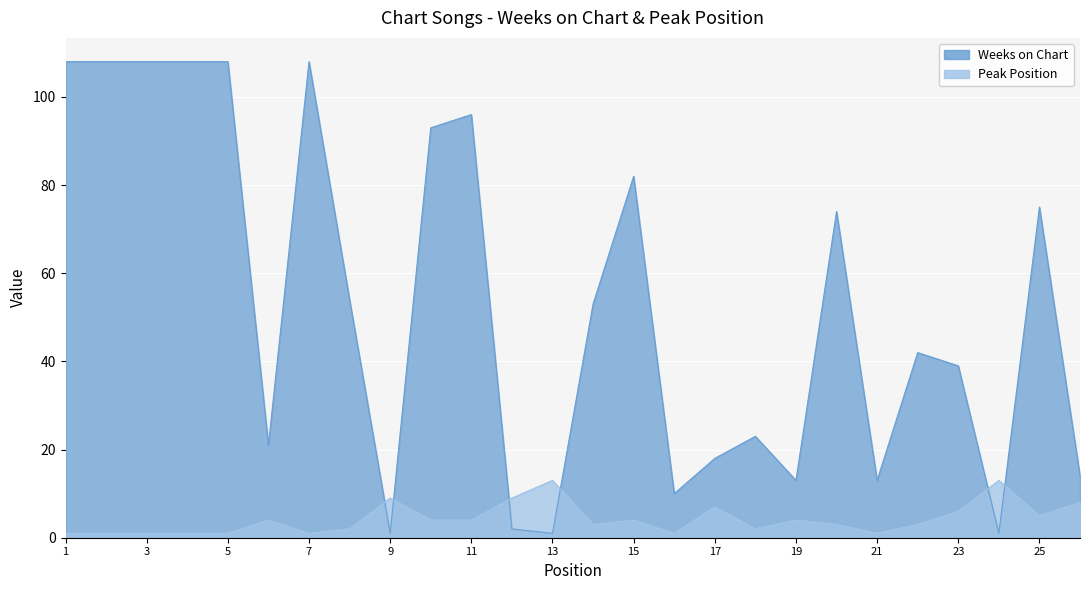

List the series in order of their overall mean, highest first.

Weeks on Chart, Peak Position